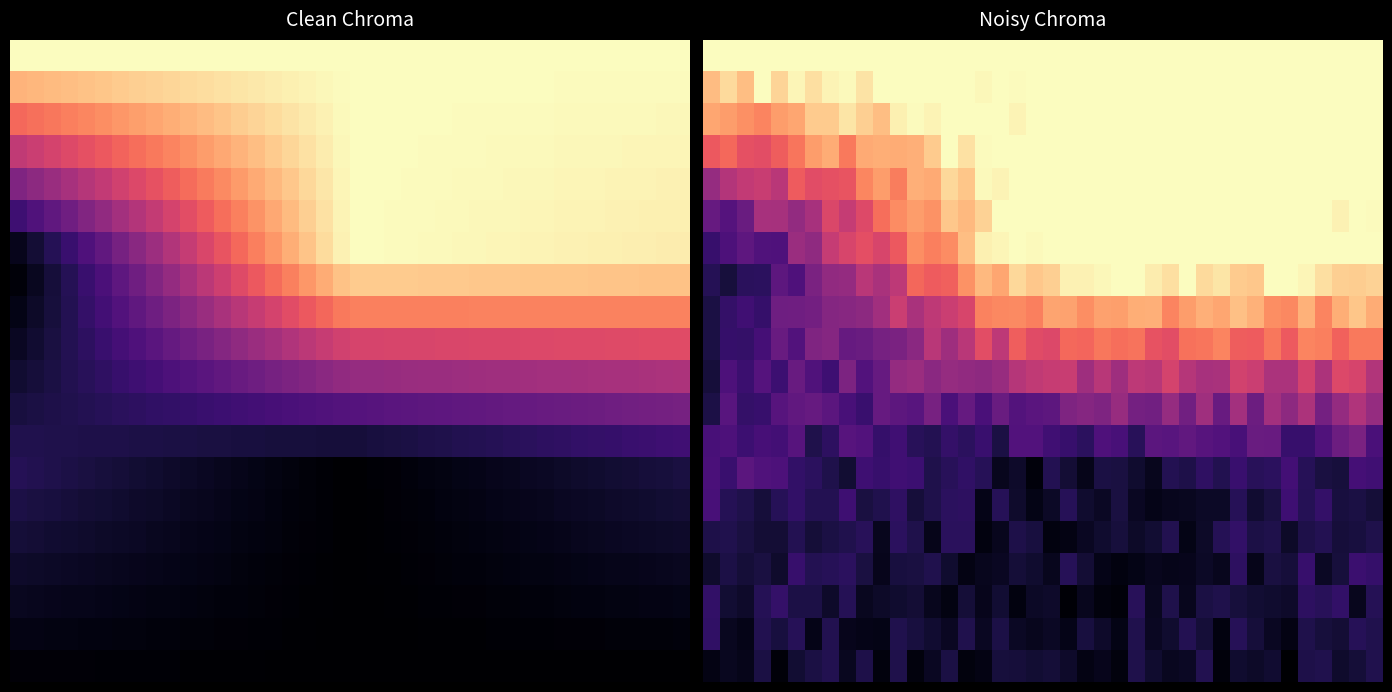

Which has a higher value, 25 or 12?

25